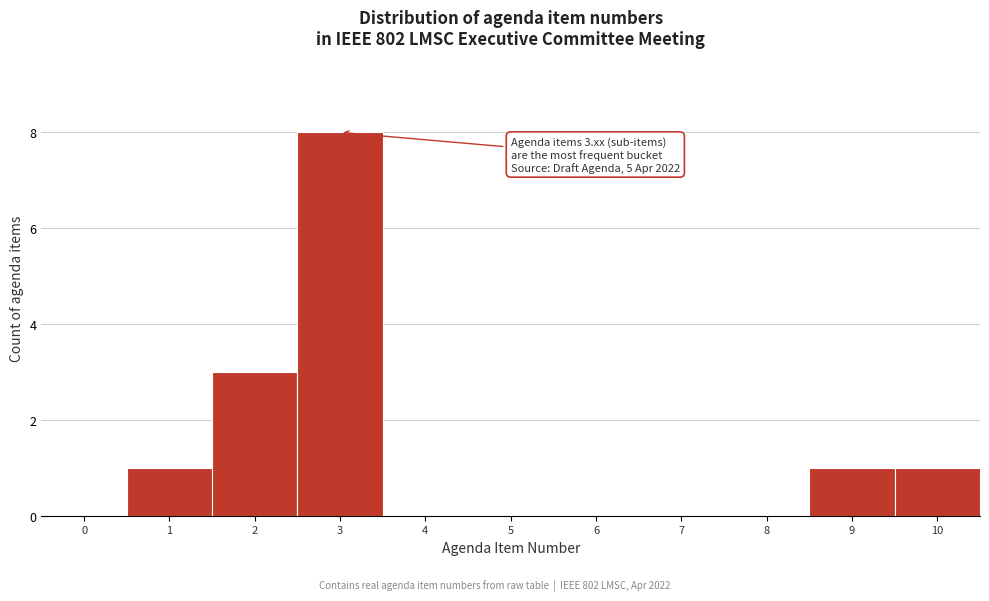

Reading left to right, transcribe all the data shown in this chart.

0=0	1=1	2=3	3=8	4=0	5=0	6=0	7=0	8=0	9=1	10=1